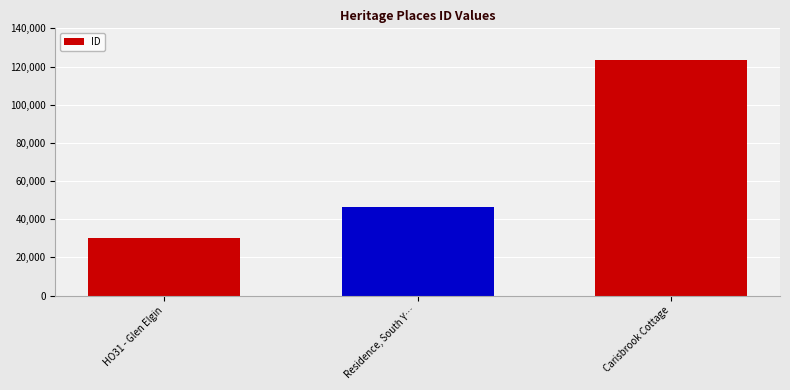

Count the values in the range 29992 to 123304.

3